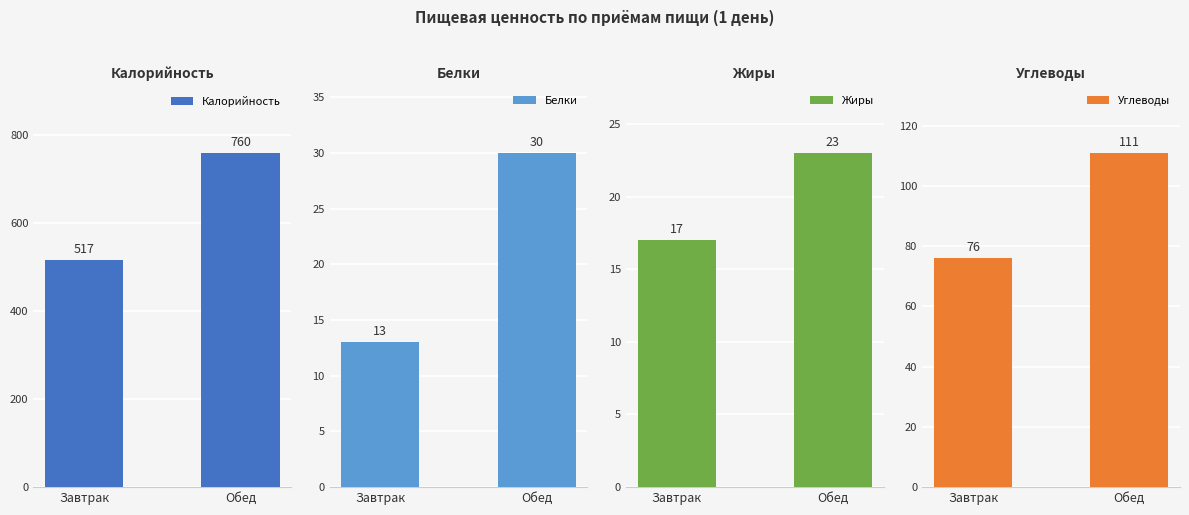

Reading left to right, transcribe all the data shown in this chart.

Калорийность: 517	760
Белки: 13	30
Жиры: 17	23
Углеводы: 76	111